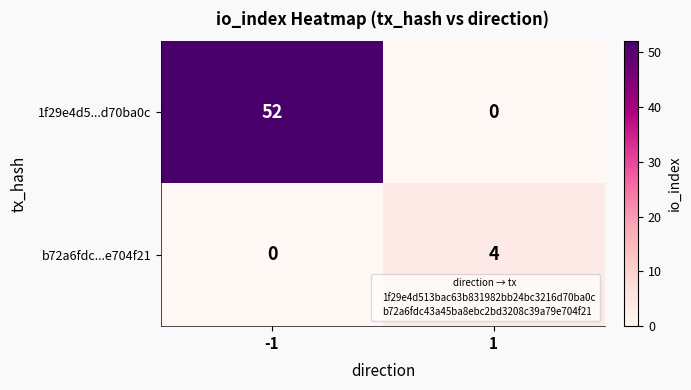

List the series in order of their peak value, highest first.

1f29e4d5...d70ba0c, b72a6fdc...e704f21